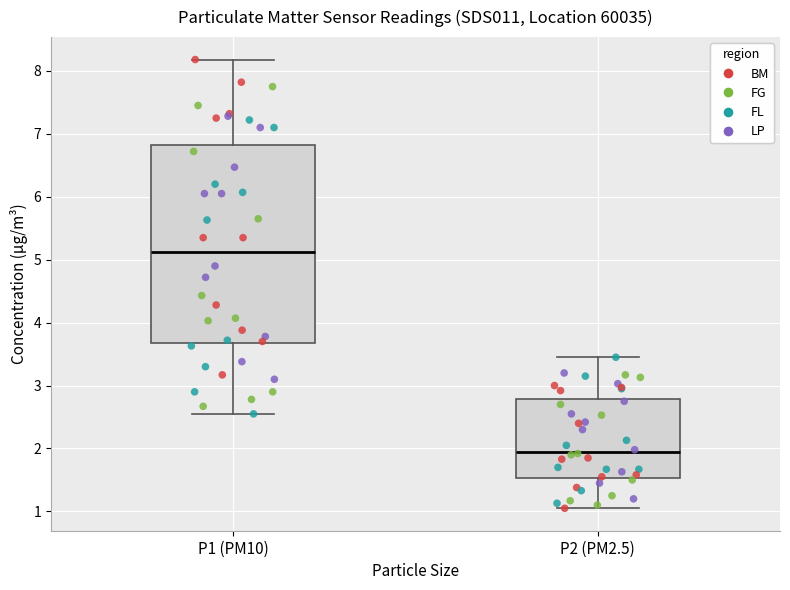

Reading left to right, read every box against the y-axis: the position of its median line, the range the box covers, and the ends of its whiskers. The values are not printed on the chart, so give them approximately, as read against the axis.

P1 (PM10): median 5.1, box 3.7 to 6.8, whiskers 2.6 to 8.2
P2 (PM2.5): median 2.0, box 1.5 to 2.8, whiskers 1.1 to 3.5